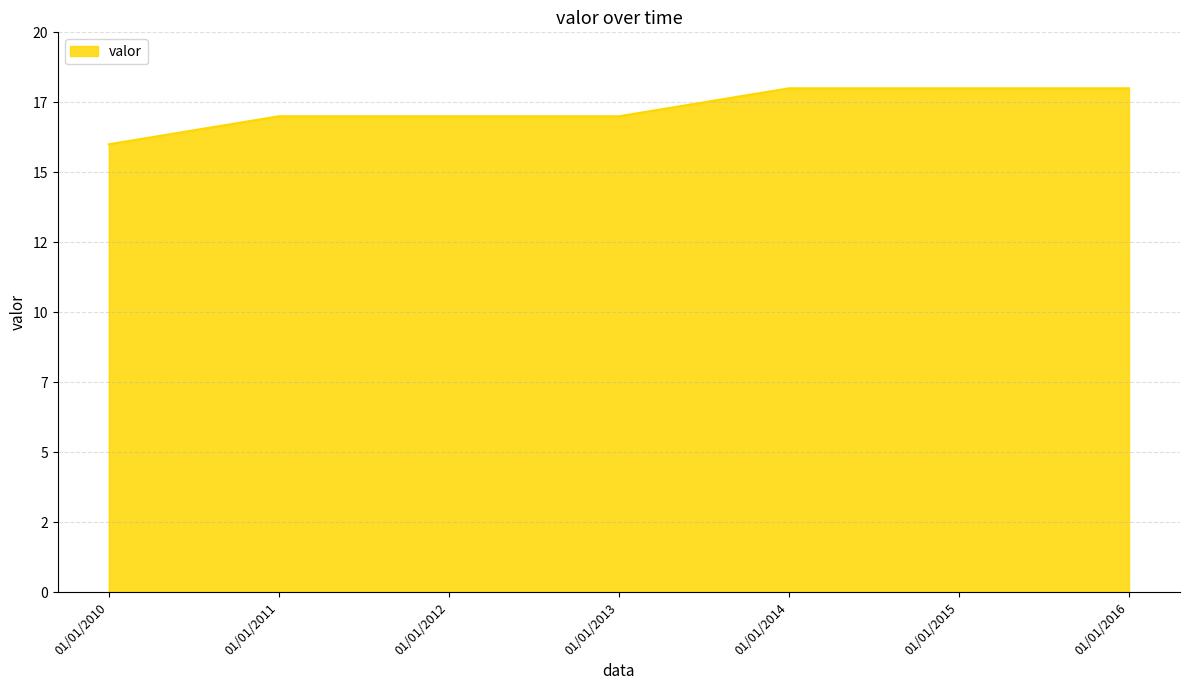

Reading left to right, transcribe all the data shown in this chart.

01/01/2010=16	01/01/2011=17	01/01/2012=17	01/01/2013=17	01/01/2014=18	01/01/2015=18	01/01/2016=18